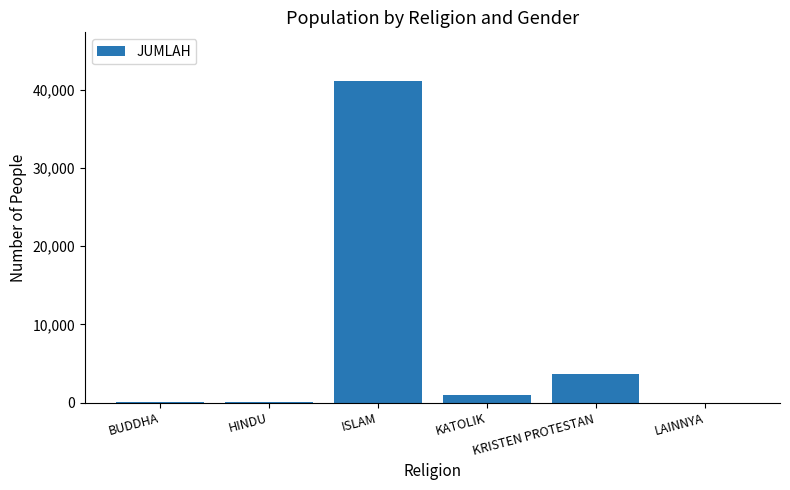

How many distinct data groups are displayed?

1